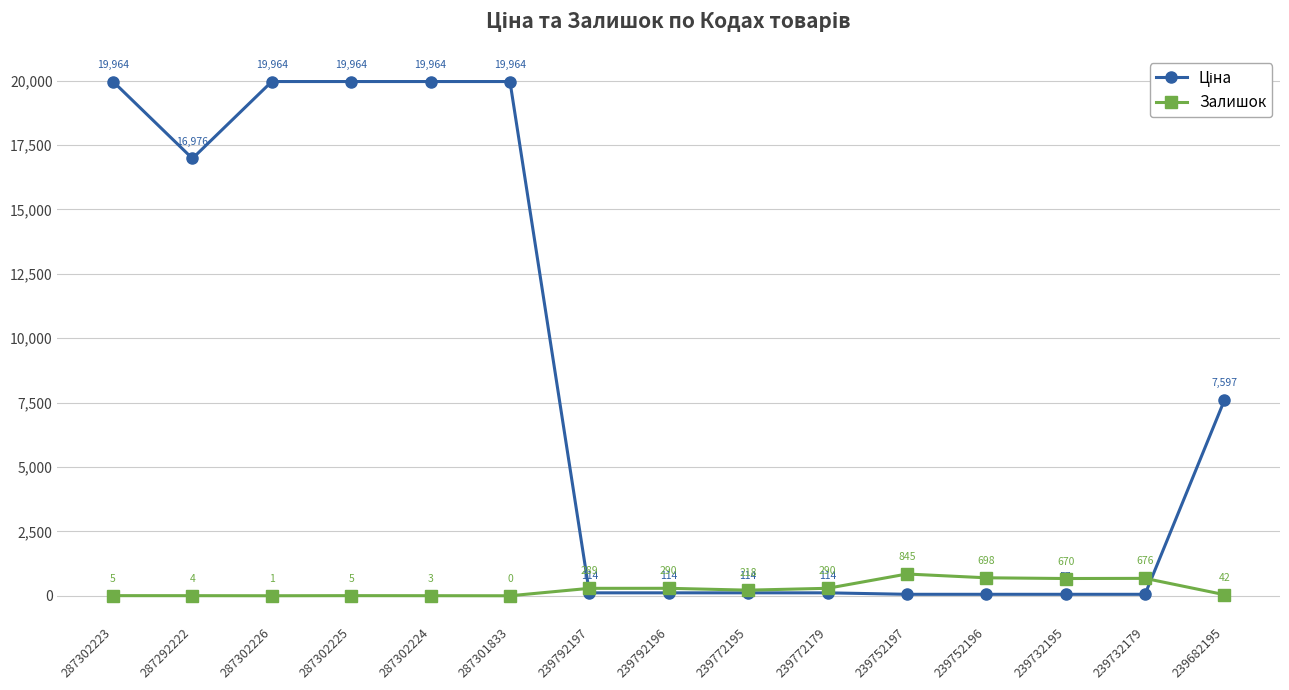

What position from the right is 239682195?

1